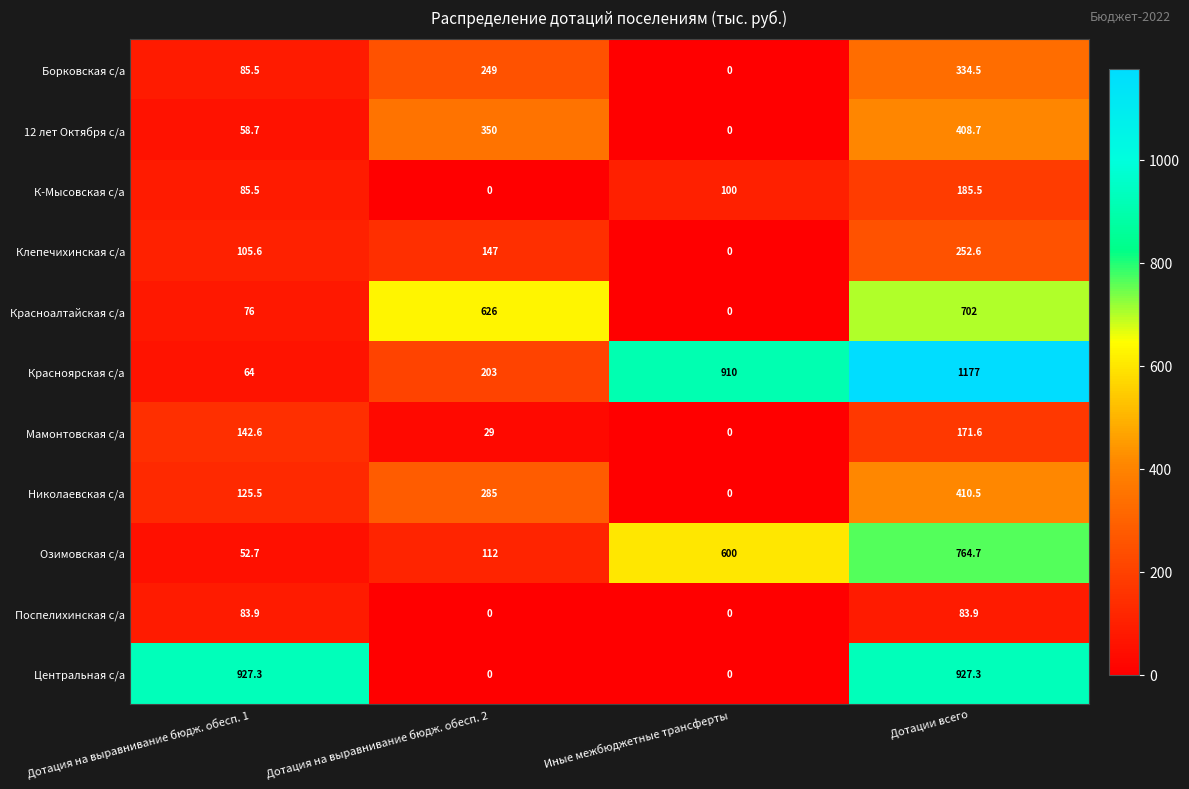

Between Дотация на выравнивание бюдж. обесп. 2 and Дотации всего, which series saw the biggest shift?

Красноярская с/а